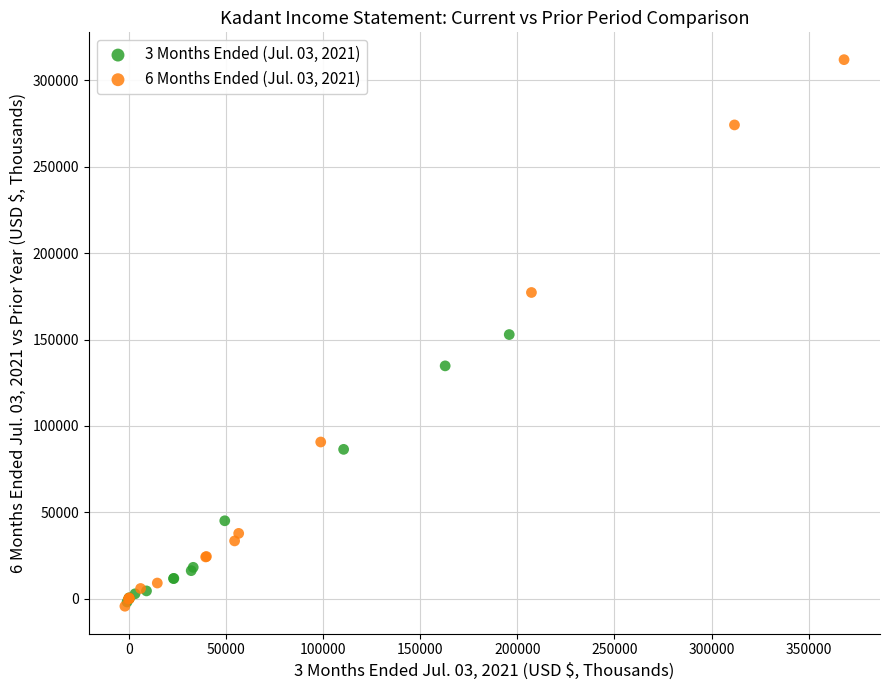

Which series contains the highest Y value?

6 Months Ended (Jul. 03, 2021)